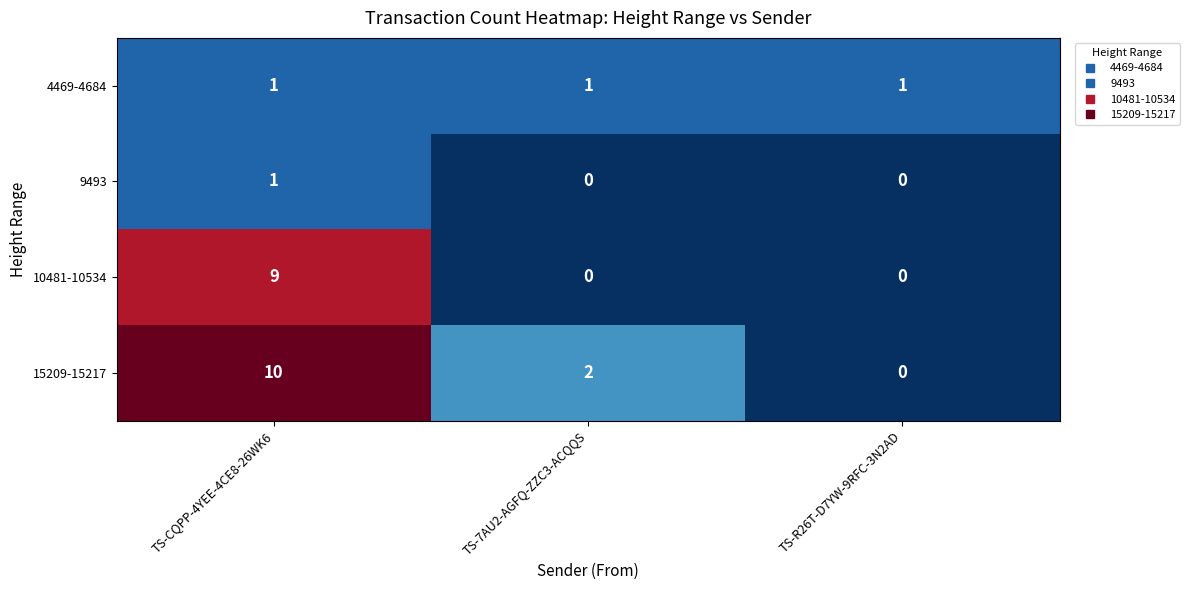

What is the total value across all series at TS-CQPP-4YEE-4CE8-26WK6?

21